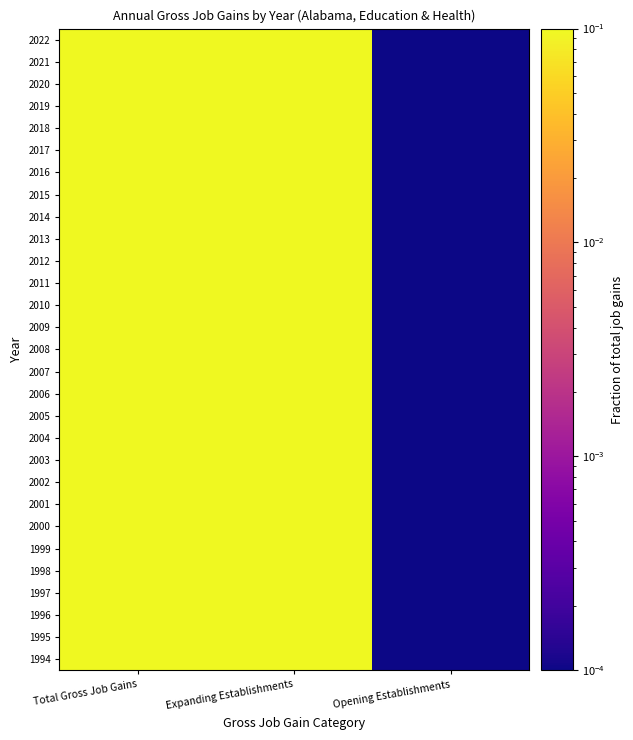

Which has a higher value, Expanding Establishments or Opening Establishments?

Expanding Establishments